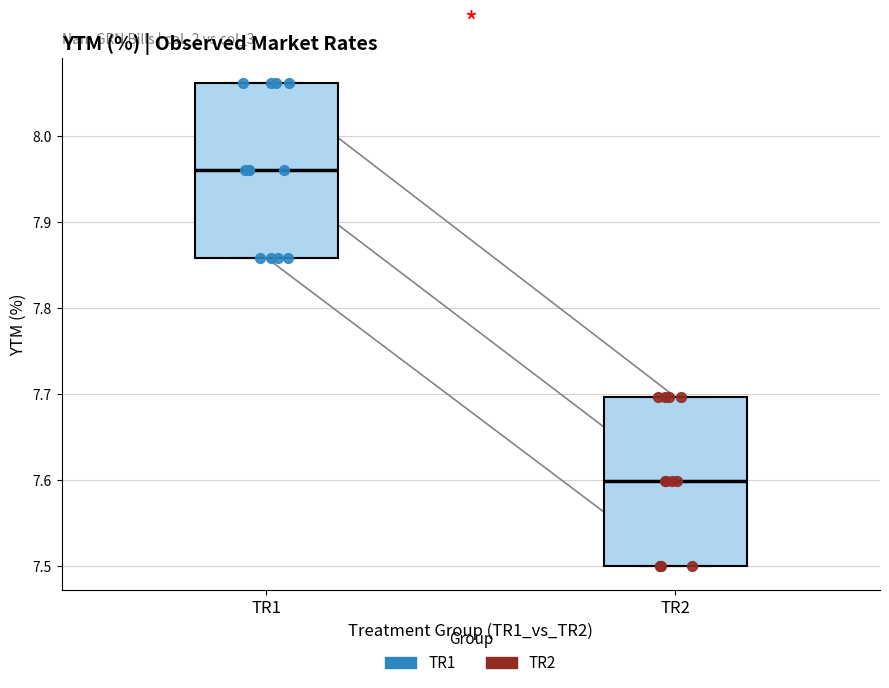

Where is the lower edge of the box for TR2 on the y-axis? The values are not printed on the chart, so give them approximately, as read against the axis.

7.50